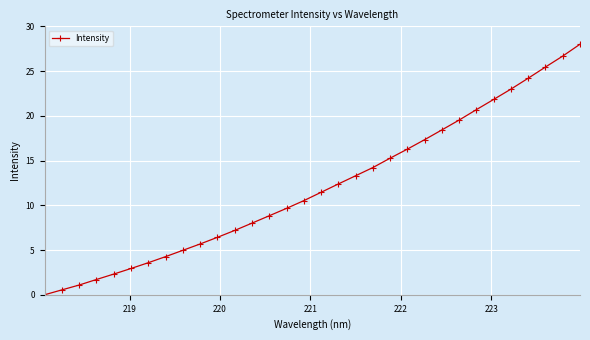

True or false: there are more than 0 points higher than both neighbors.

False